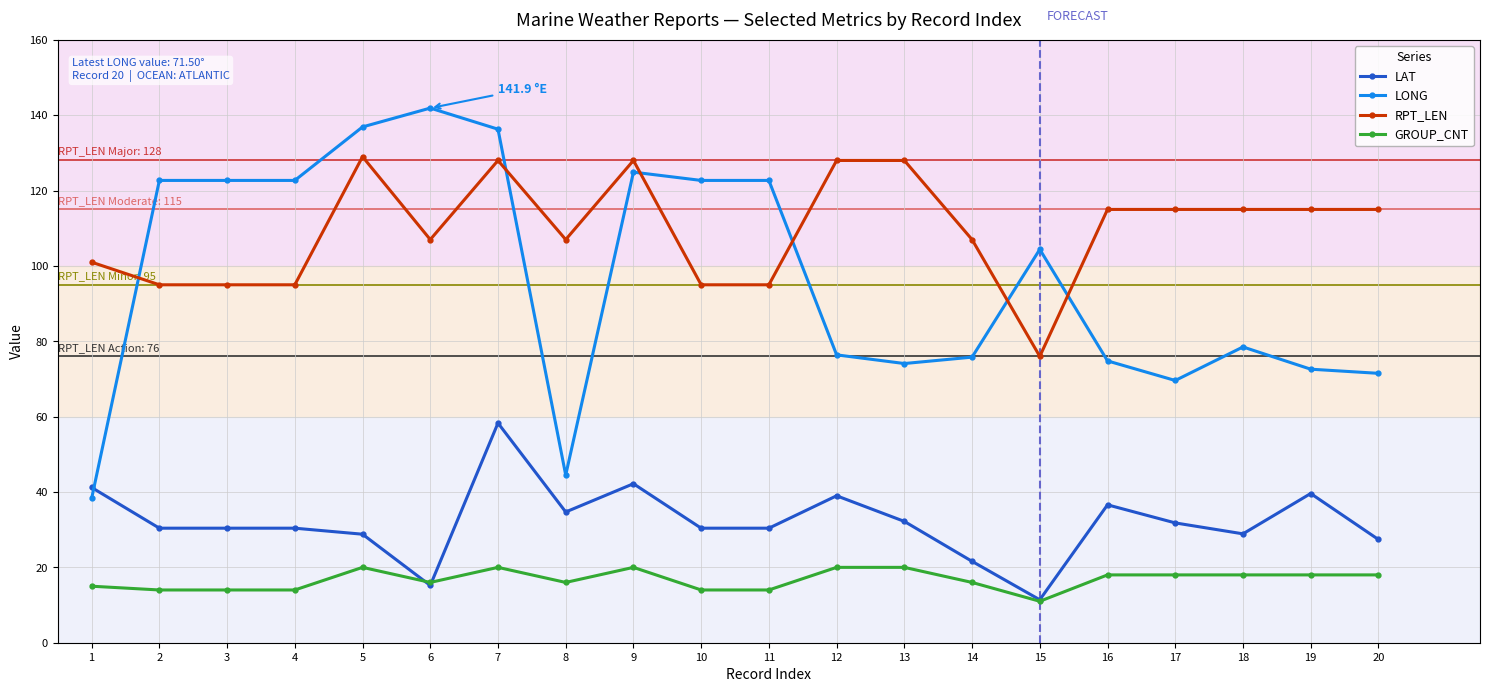

What is the value of the LAT point at the 12th from the left?

39.0